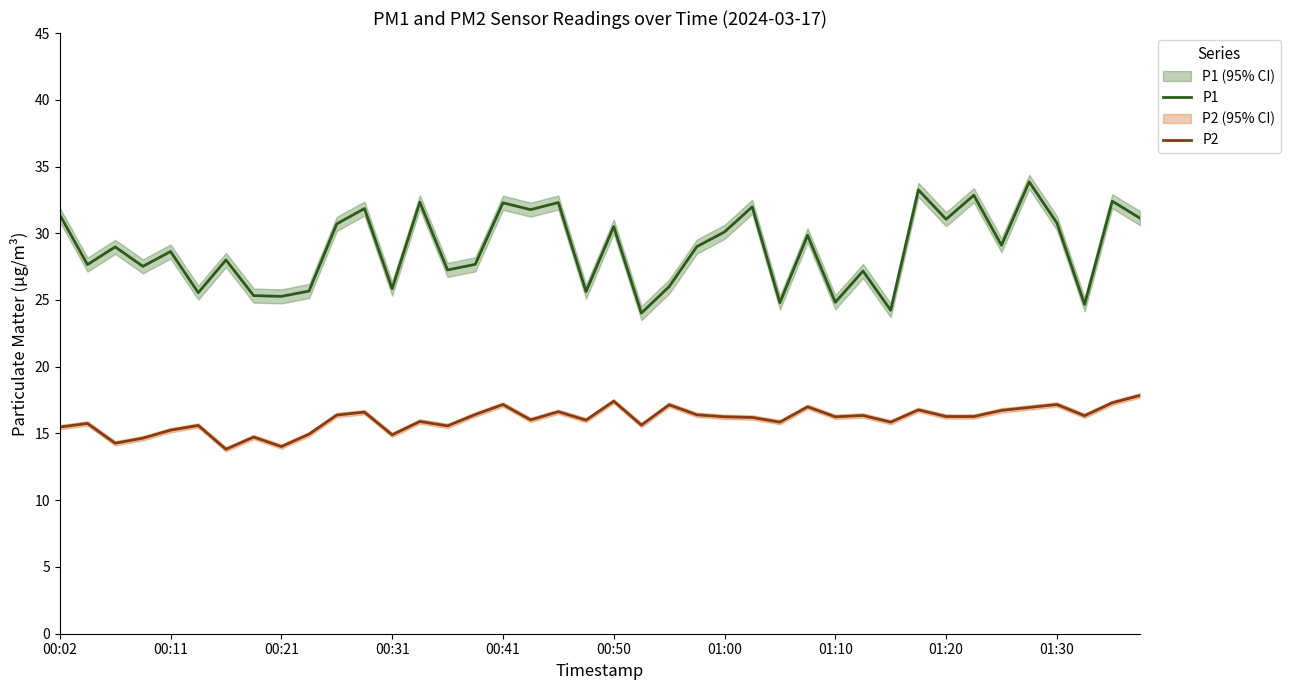

What is the sum of the P2 values at 21 and 34?

32.4